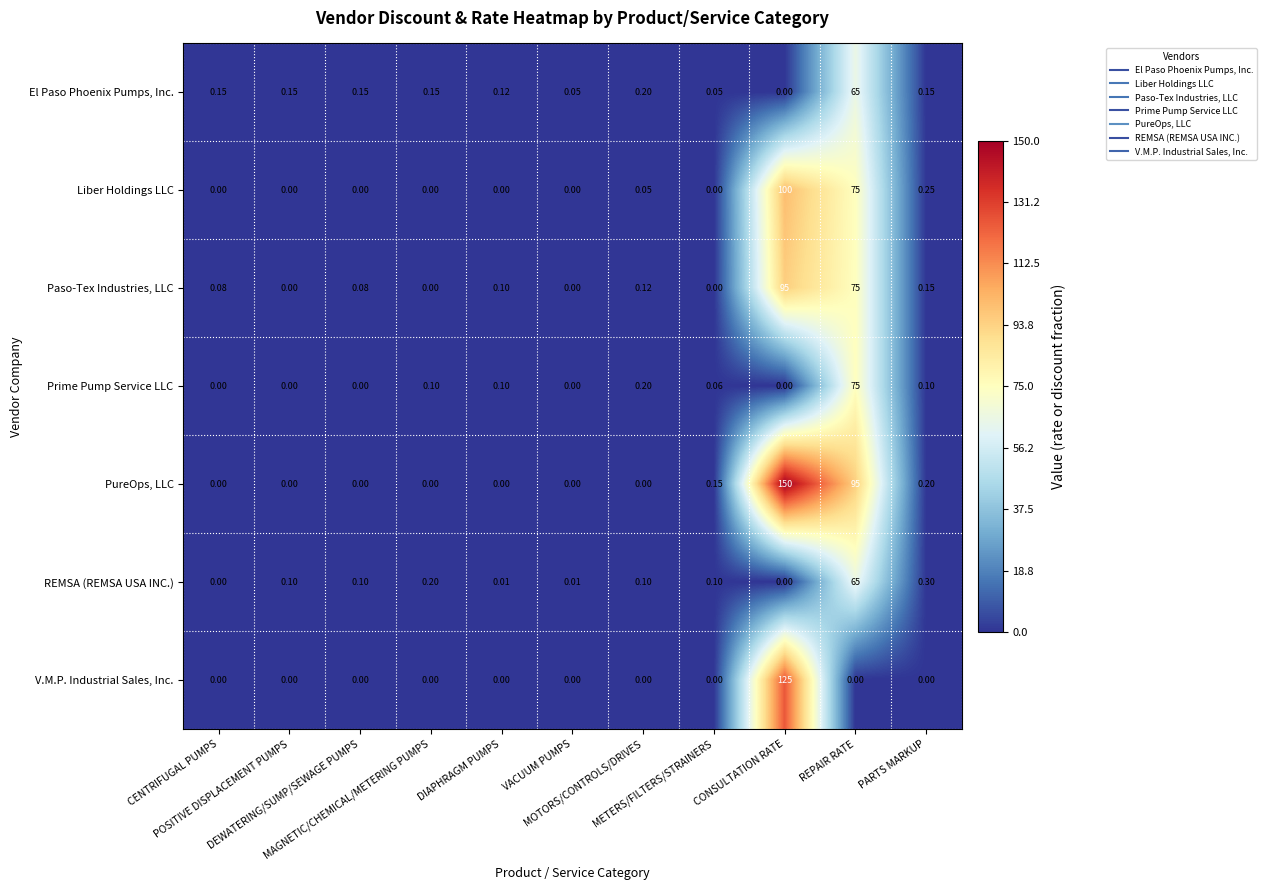

How many distinct data groups are displayed?

7